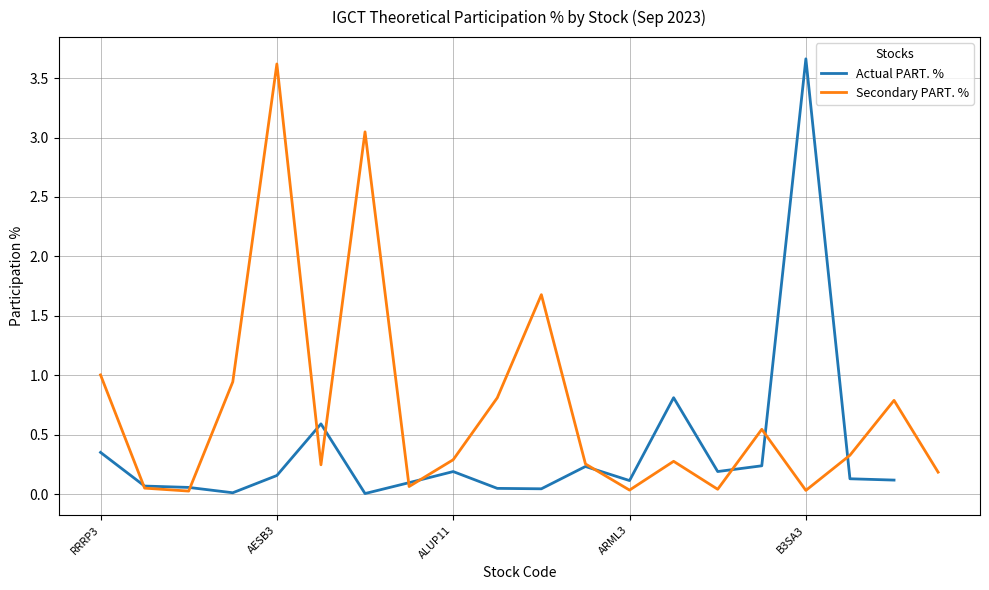

The Actual PART. % series shows 0.3 at AESB3. True or false?

False